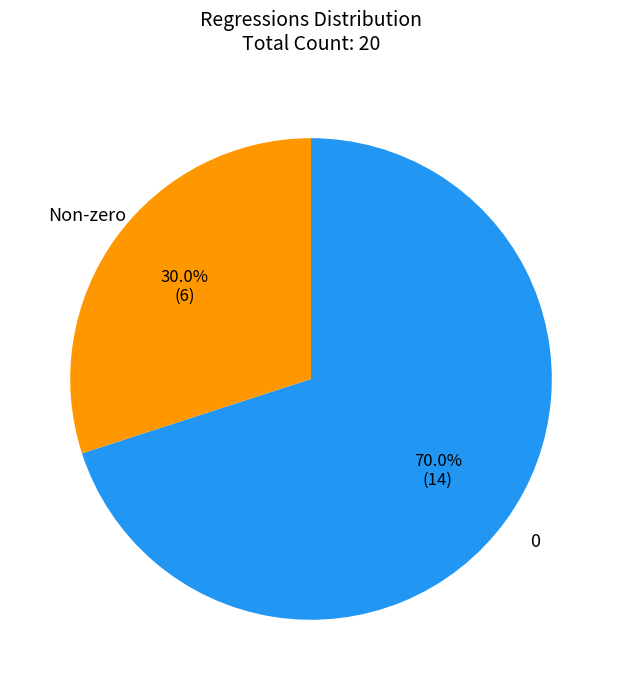

Is there any slice that represents more than half of the pie?

Yes